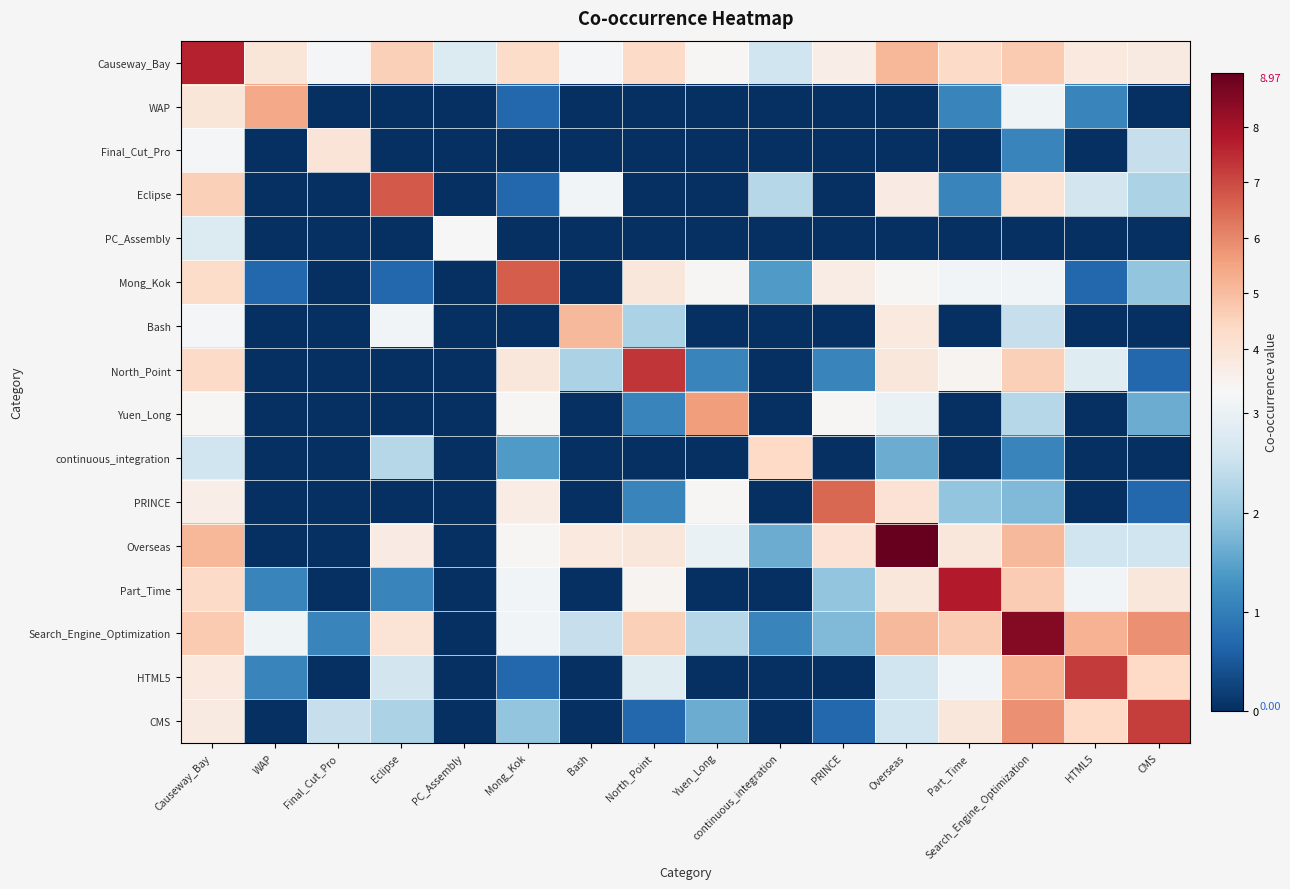

Between Final_Cut_Pro and PRINCE, which is larger?

PRINCE